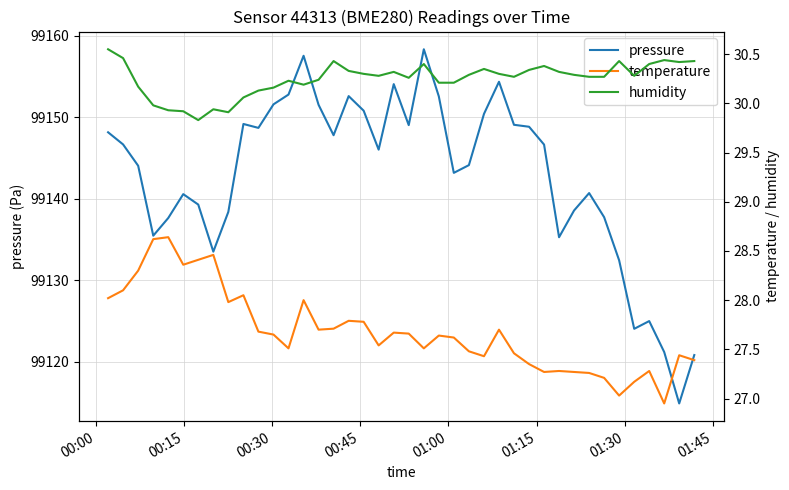

In humidity, how many points are higher than both neighbors (excluding endpoints)?

9